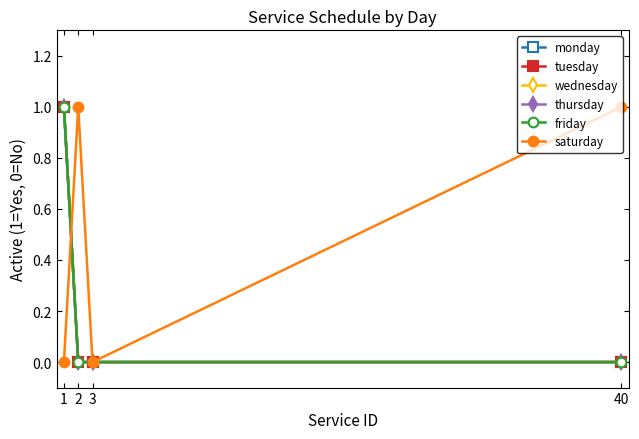

Count the friday values in the range 0 to 1.

4